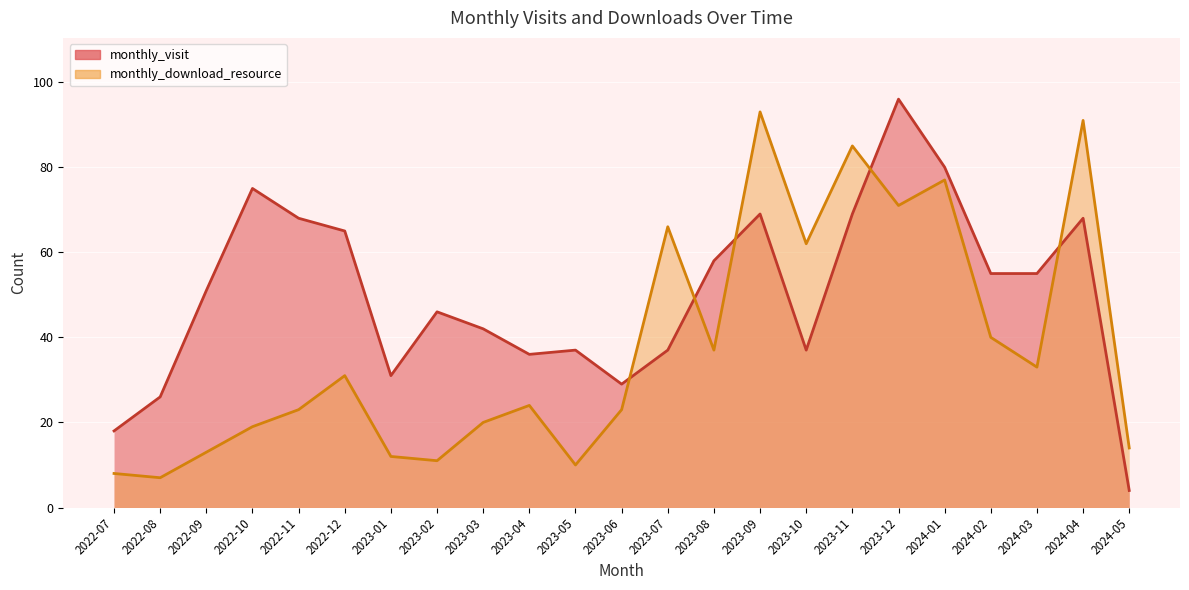

True or false: monthly_download_resource has a value of 24 at 2023-04.

True